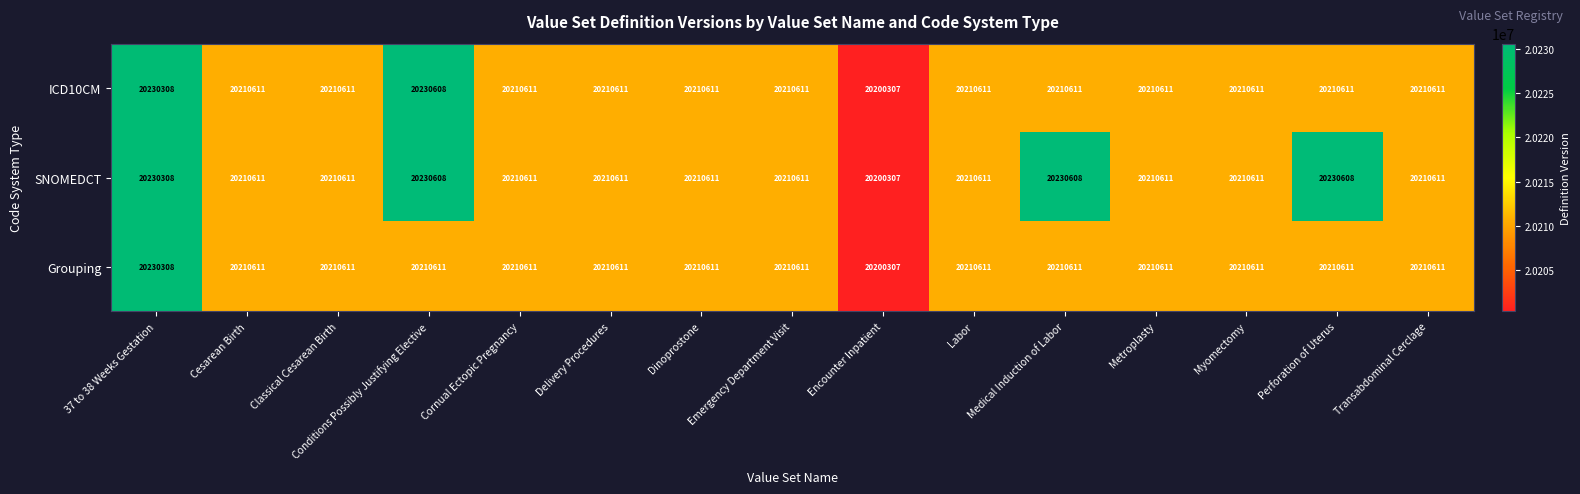

What is the difference between the second highest and second lowest values in the SNOMEDCT series?

19997